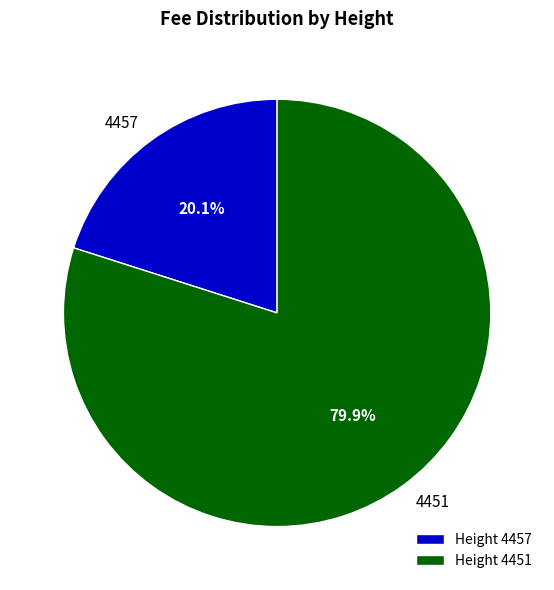

Approximately how many times larger is the value at 4451 compared to 4457?

4.0